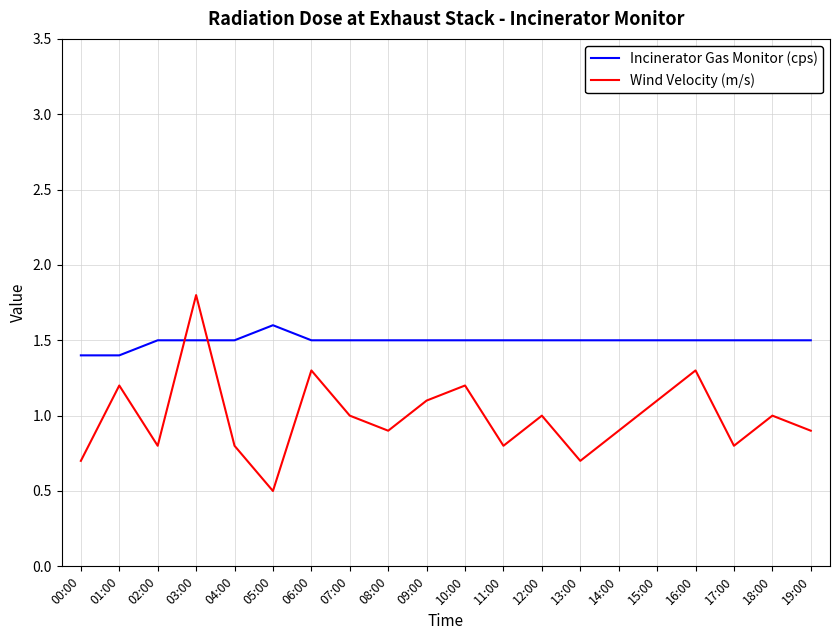

Does the chart display data point markers on the line(s)?

No